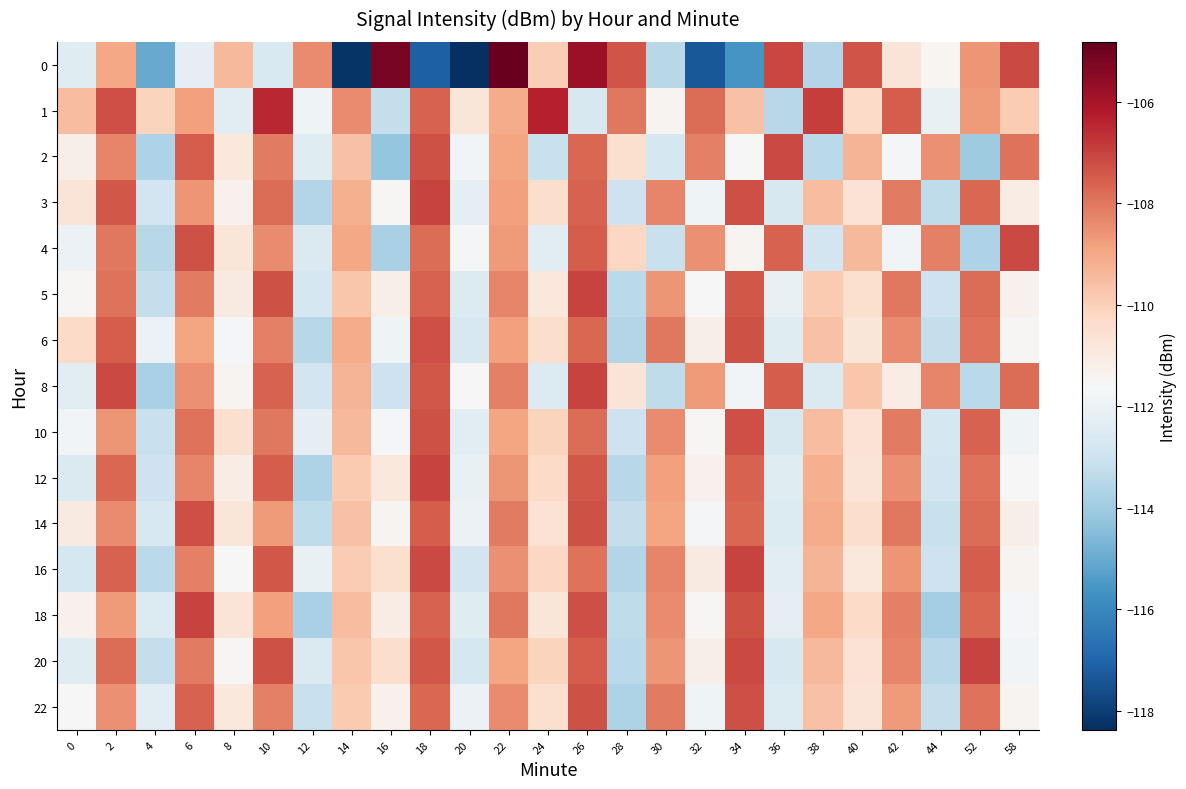

What is the minimum value shown in the chart?

-118.4